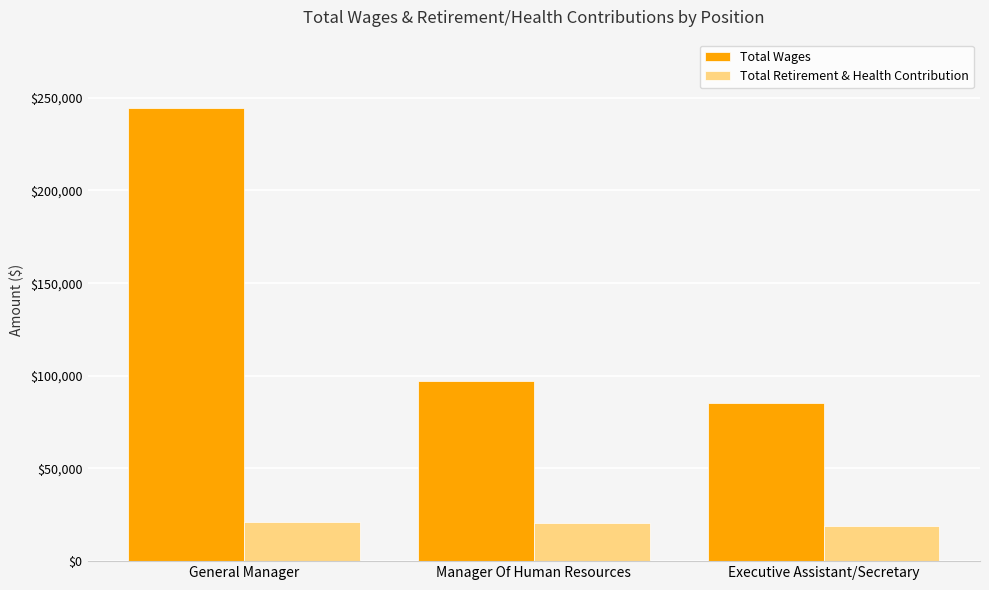

What is the minimum value shown in the chart?

19035